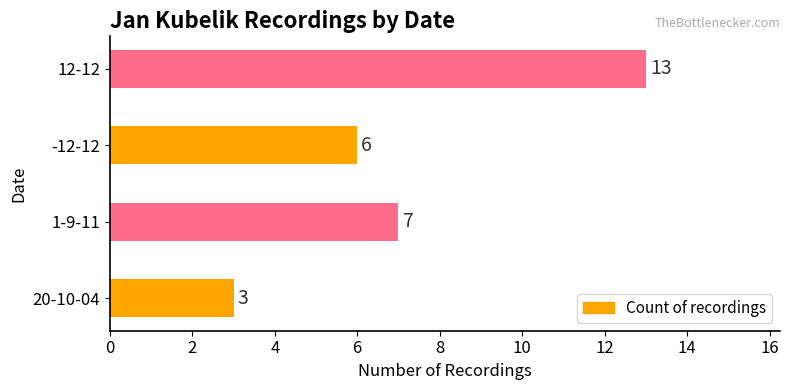

Approximately how many times larger is the value at 1-9-11 compared to -12-12?

1.2